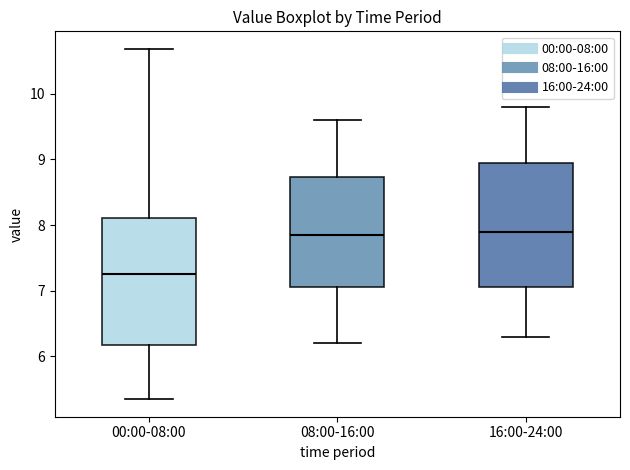

Reading left to right, transcribe this box plot: for each box, give where its median line is, the range the box spans, and where its two whiskers end, as read against the y-axis. The values are not printed on the chart, so give them approximately, as read against the axis.

00:00-08:00: median 7.3, box 6.2 to 8.1, whiskers 5.4 to 10.7
08:00-16:00: median 7.9, box 7.1 to 8.7, whiskers 6.2 to 9.6
16:00-24:00: median 7.9, box 7.1 to 9.0, whiskers 6.3 to 9.8